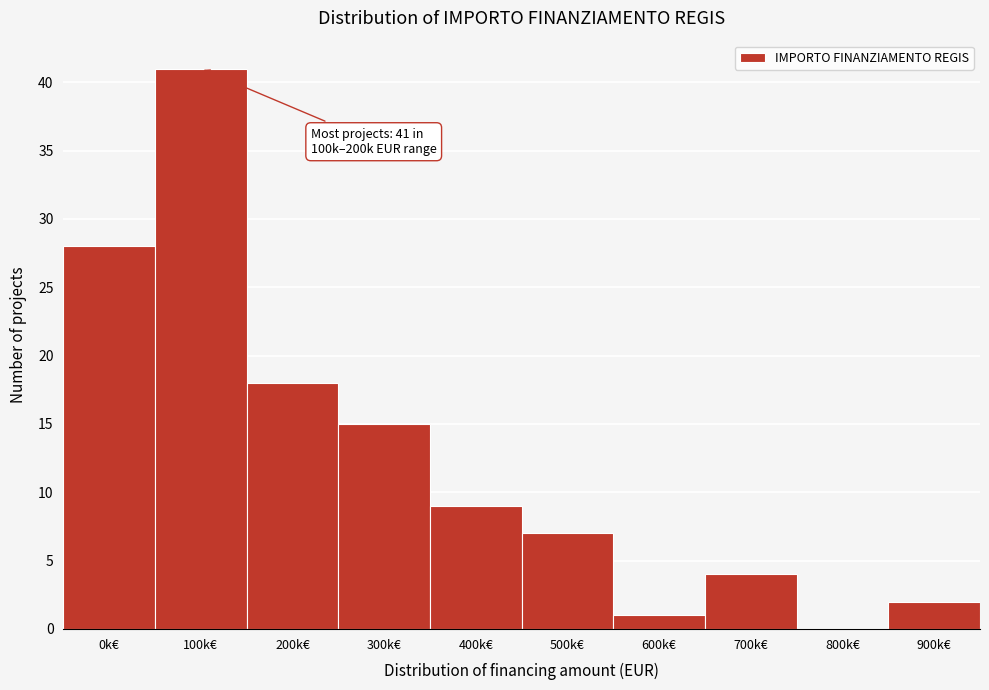

Reading right to left, transcribe all the data shown in this chart.

900k€=2	800k€=0	700k€=4	600k€=1	500k€=7	400k€=9	300k€=15	200k€=18	100k€=41	0k€=28